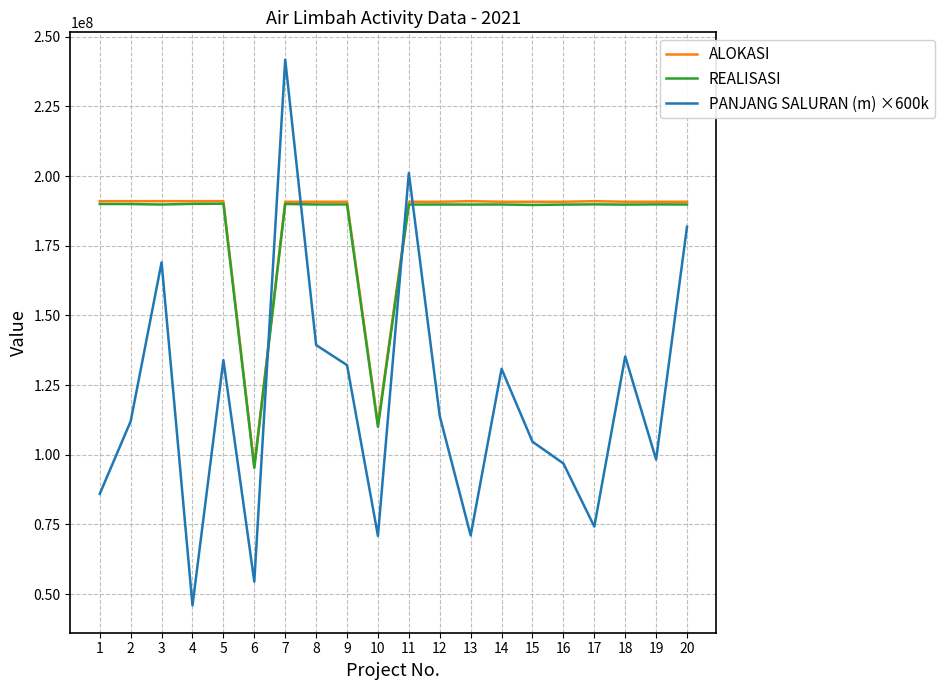

Count the number of data series in this chart.

3